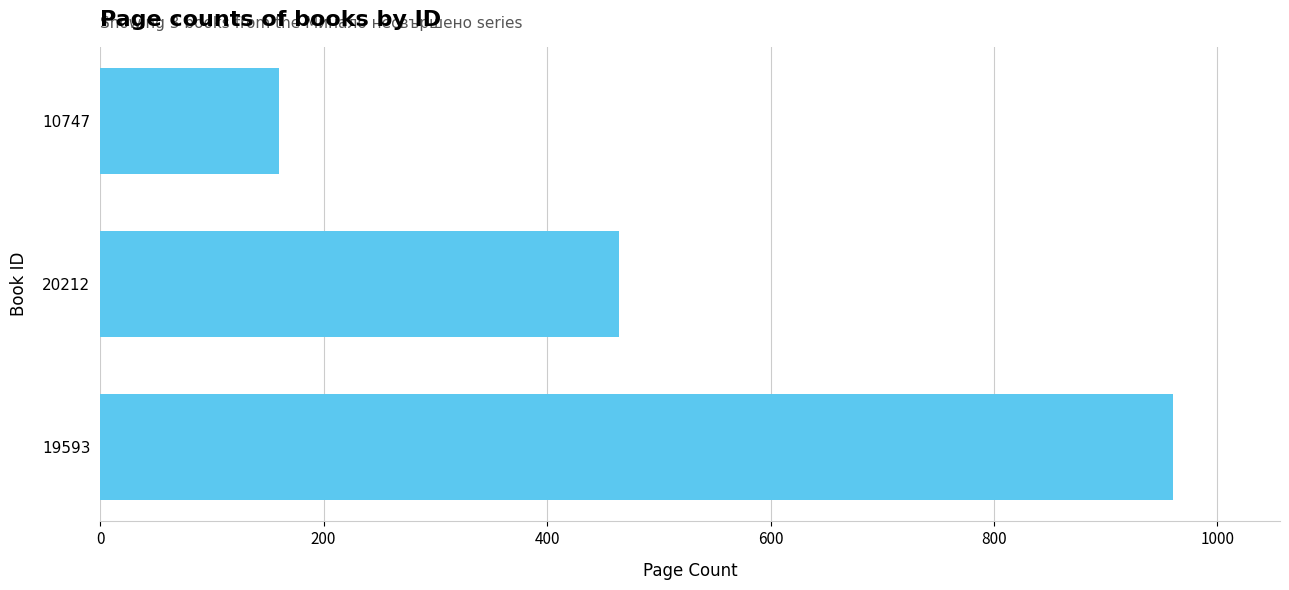

List the labels in order of value, smallest first.

10747, 20212, 19593